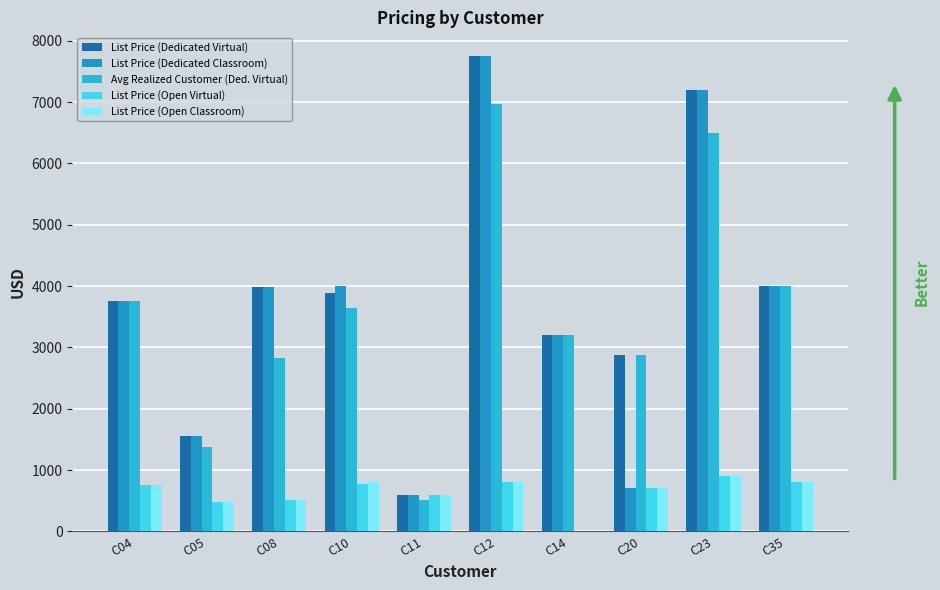

Reading left to right, what are all the values shown in this chart?

List Price (Dedicated Virtual): 3750.0	1560.0	3987.0	3880.0	589.0	7750.0	3199.0	2875.0	7200.0	4000.0
List Price (Dedicated Classroom): 3750.0	1560.0	3987.0	4000.0	589.0	7750.0	3199.0	700.0	7200.0	4000.0
Avg Realized Customer (Ded. Virtual): 3750.0	1380.0	2821.0	3637.5	518.3	6975.0	3199.0	2875.0	6500.0	4000.0
List Price (Open Virtual): 750.0	480.0	504.0	776.0	589.0	800.0	0.0	700.0	900.0	800.0
List Price (Open Classroom): 750.0	480.0	504.0	800.0	589.0	800.0	0.0	700.0	900.0	800.0